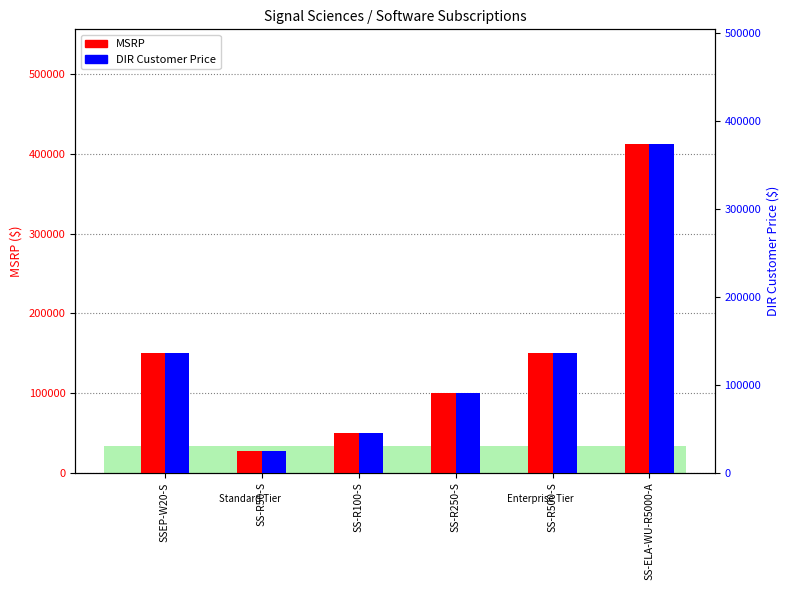

Is the value of MSRP at SS-R100-S greater than the value of DIR Customer Price at SS-ELA-WU-R5000-A?

No